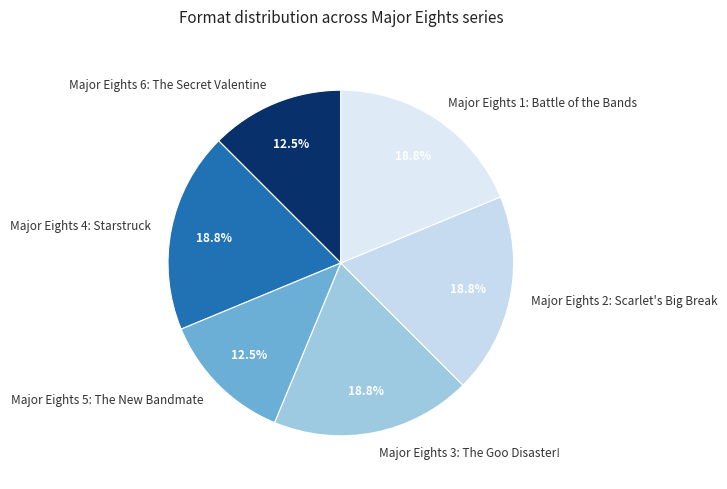

Does any single category account for the majority?

No